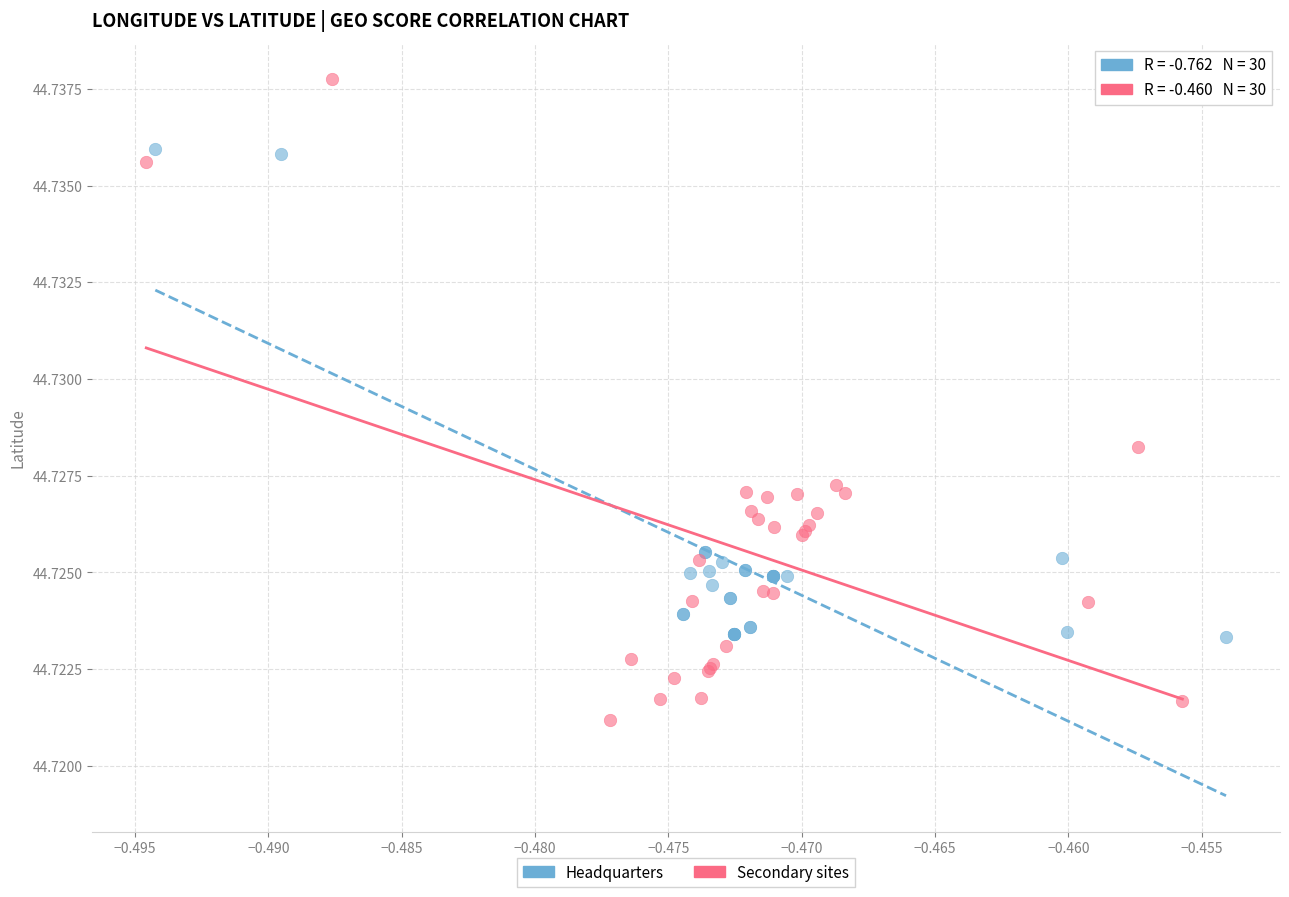

Which series contains the lowest Y value?

Secondary sites